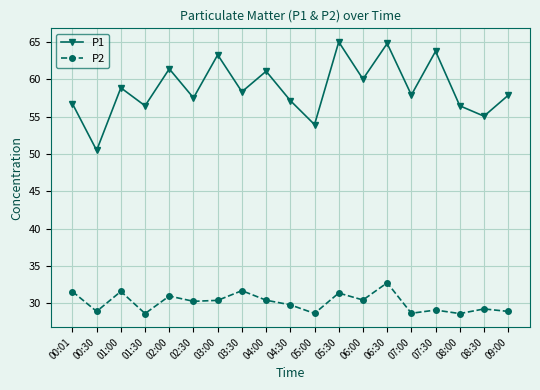

Read the P2 value at 00:30.

28.9